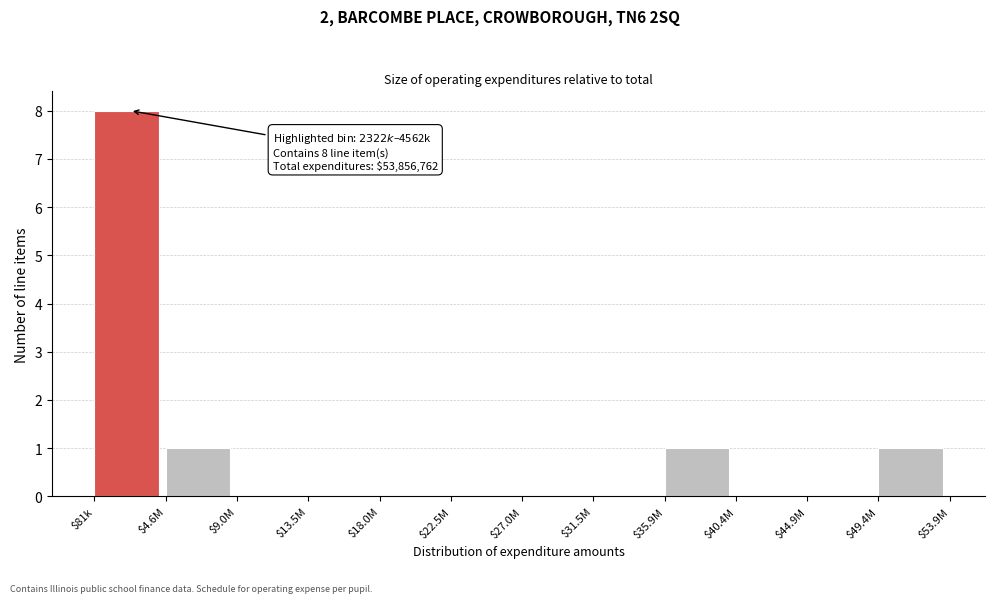

Which label corresponds to the largest value in the chart?

$81k